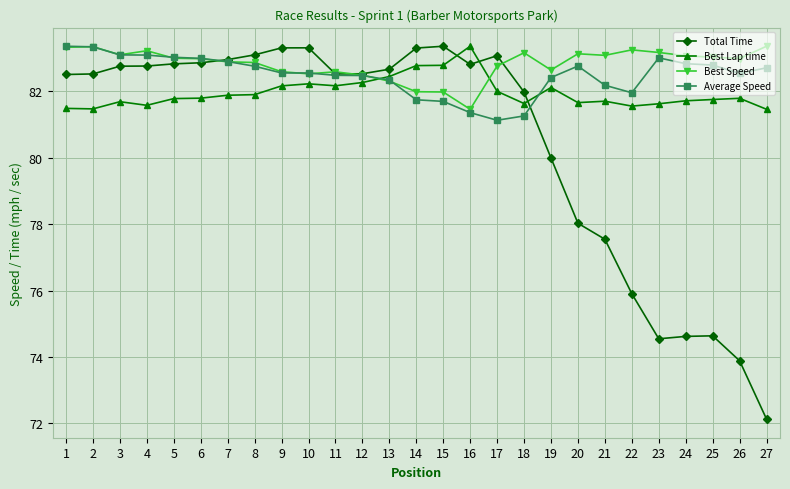

The Best Speed series shows 82.8 at 17. True or false?

True